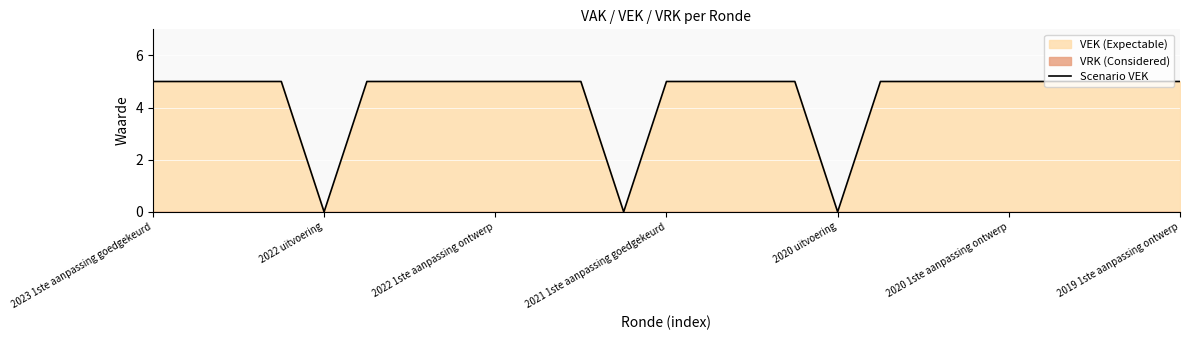

What is the maximum value for Scenario VEK?

5